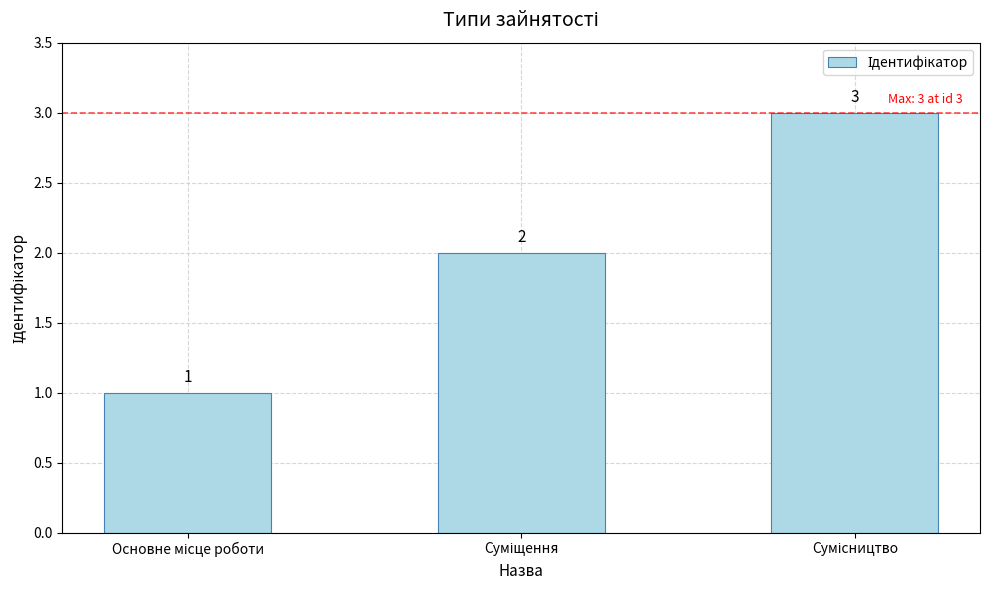

What is the value of the 3rd bar from the left?

3